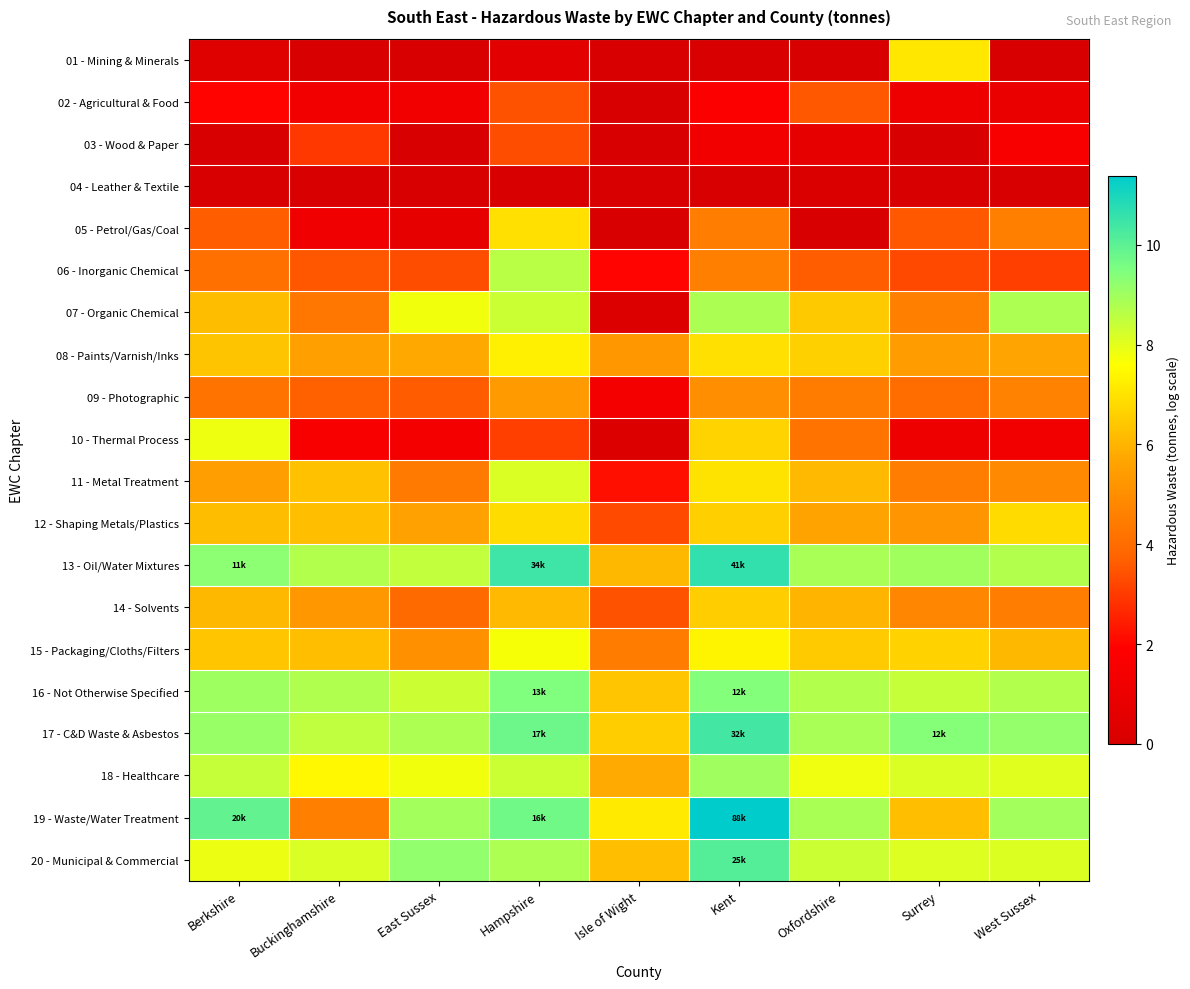

Reading left to right, what are all the values shown in this chart?

01 - Mining & Minerals: Berkshire=0.4	Buckinghamshire=0.0	East Sussex=0.0	Hampshire=0.5	Isle of Wight=0.0	Kent=0.0	Oxfordshire=0.0	Surrey=7.1	West Sussex=0.0
02 - Agricultural & Food: Berkshire=2.0	Buckinghamshire=1.3	East Sussex=1.3	Hampshire=3.4	Isle of Wight=0.0	Kent=1.8	Oxfordshire=3.6	Surrey=1.1	West Sussex=0.9
03 - Wood & Paper: Berkshire=0.0	Buckinghamshire=2.9	East Sussex=0.0	Hampshire=3.3	Isle of Wight=0.0	Kent=1.3	Oxfordshire=0.7	Surrey=0.0	West Sussex=1.7
04 - Leather & Textile: Berkshire=0.0	Buckinghamshire=0.0	East Sussex=0.0	Hampshire=0.0	Isle of Wight=0.0	Kent=0.0	Oxfordshire=0.1	Surrey=0.0	West Sussex=0.0
05 - Petrol/Gas/Coal: Berkshire=3.6	Buckinghamshire=1.2	East Sussex=0.7	Hampshire=6.9	Isle of Wight=0.0	Kent=4.5	Oxfordshire=0.0	Surrey=3.6	West Sussex=4.6
06 - Inorganic Chemical: Berkshire=4.1	Buckinghamshire=3.5	East Sussex=3.4	Hampshire=8.6	Isle of Wight=2.0	Kent=4.6	Oxfordshire=3.6	Surrey=3.3	West Sussex=3.1
07 - Organic Chemical: Berkshire=6.2	Buckinghamshire=4.3	East Sussex=7.8	Hampshire=8.4	Isle of Wight=0.2	Kent=8.8	Oxfordshire=6.5	Surrey=4.6	West Sussex=8.8
08 - Paints/Varnish/Inks: Berkshire=6.3	Buckinghamshire=5.5	East Sussex=5.8	Hampshire=7.3	Isle of Wight=5.3	Kent=7.0	Oxfordshire=6.6	Surrey=5.5	West Sussex=5.7
09 - Photographic: Berkshire=4.2	Buckinghamshire=3.7	East Sussex=3.6	Hampshire=5.3	Isle of Wight=1.4	Kent=5.0	Oxfordshire=4.5	Surrey=4.0	West Sussex=4.6
10 - Thermal Process: Berkshire=7.8	Buckinghamshire=1.6	East Sussex=1.4	Hampshire=3.1	Isle of Wight=0.2	Kent=6.7	Oxfordshire=4.2	Surrey=1.1	West Sussex=1.3
11 - Metal Treatment: Berkshire=5.5	Buckinghamshire=6.3	East Sussex=4.4	Hampshire=8.1	Isle of Wight=2.2	Kent=7.0	Oxfordshire=6.1	Surrey=4.5	West Sussex=4.9
12 - Shaping Metals/Plastics: Berkshire=6.2	Buckinghamshire=6.2	East Sussex=5.6	Hampshire=6.9	Isle of Wight=3.3	Kent=6.6	Oxfordshire=5.6	Surrey=5.2	West Sussex=6.8
13 - Oil/Water Mixtures: Berkshire=9.3	Buckinghamshire=8.7	East Sussex=8.5	Hampshire=10.4	Isle of Wight=6.1	Kent=10.6	Oxfordshire=8.9	Surrey=9.0	West Sussex=8.7
14 - Solvents: Berkshire=6.1	Buckinghamshire=5.3	East Sussex=4.0	Hampshire=6.1	Isle of Wight=3.4	Kent=6.5	Oxfordshire=6.0	Surrey=4.8	West Sussex=4.5
15 - Packaging/Cloths/Filters: Berkshire=6.4	Buckinghamshire=6.2	East Sussex=5.1	Hampshire=7.7	Isle of Wight=4.5	Kent=7.4	Oxfordshire=6.5	Surrey=6.6	West Sussex=6.1
16 - Not Otherwise Specified: Berkshire=9.0	Buckinghamshire=8.8	East Sussex=8.3	Hampshire=9.5	Isle of Wight=6.4	Kent=9.4	Oxfordshire=8.7	Surrey=8.4	West Sussex=8.7
17 - C&D Waste & Asbestos: Berkshire=9.1	Buckinghamshire=8.5	East Sussex=8.8	Hampshire=9.8	Isle of Wight=6.5	Kent=10.4	Oxfordshire=8.9	Surrey=9.4	West Sussex=9.2
18 - Healthcare: Berkshire=8.4	Buckinghamshire=7.4	East Sussex=7.8	Hampshire=8.4	Isle of Wight=5.8	Kent=9.0	Oxfordshire=7.8	Surrey=8.2	West Sussex=8.0
19 - Waste/Water Treatment: Berkshire=9.9	Buckinghamshire=4.5	East Sussex=9.0	Hampshire=9.7	Isle of Wight=7.2	Kent=11.4	Oxfordshire=8.8	Surrey=6.2	West Sussex=9.0
20 - Municipal & Commercial: Berkshire=7.9	Buckinghamshire=8.1	East Sussex=9.2	Hampshire=8.8	Isle of Wight=6.2	Kent=10.1	Oxfordshire=8.4	Surrey=8.1	West Sussex=8.1